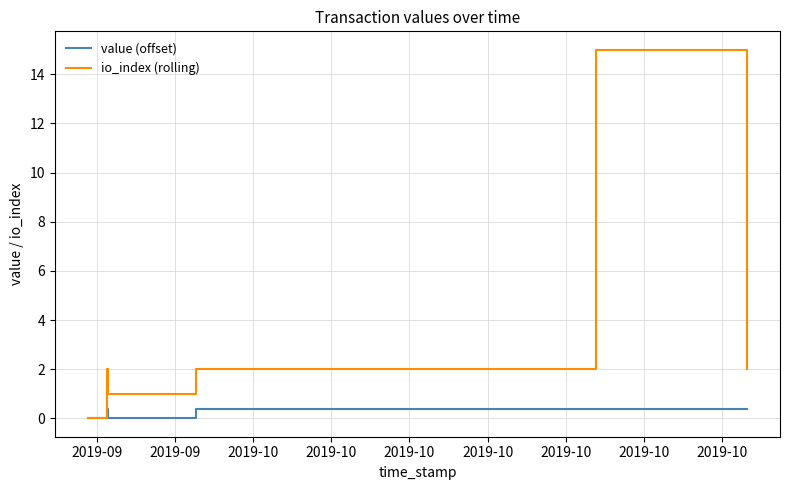

True or false: value (offset) has a value of 0.2 at 2019-10.

False